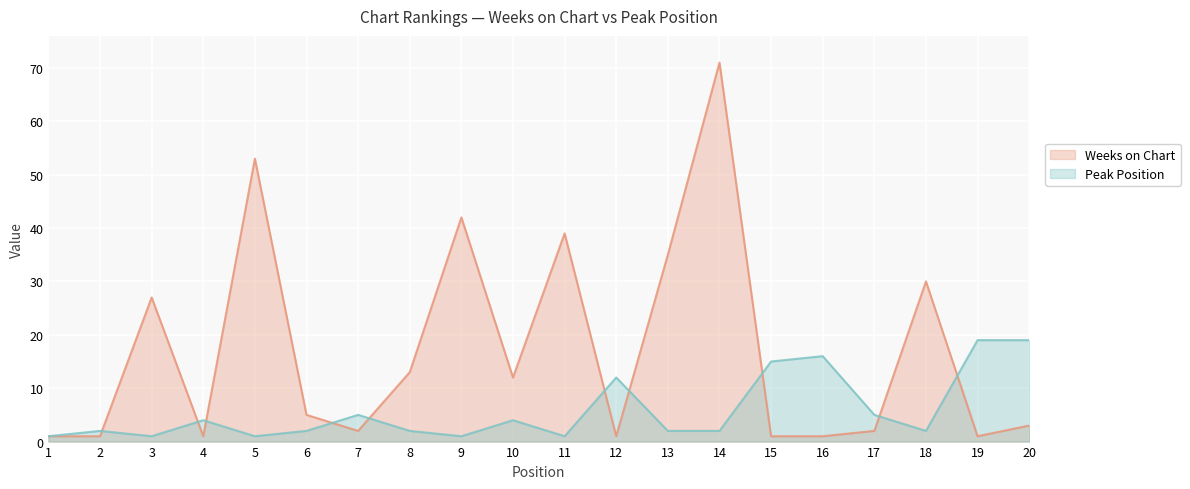

What is the value of the Peak Position point at the 13th from the left?

2